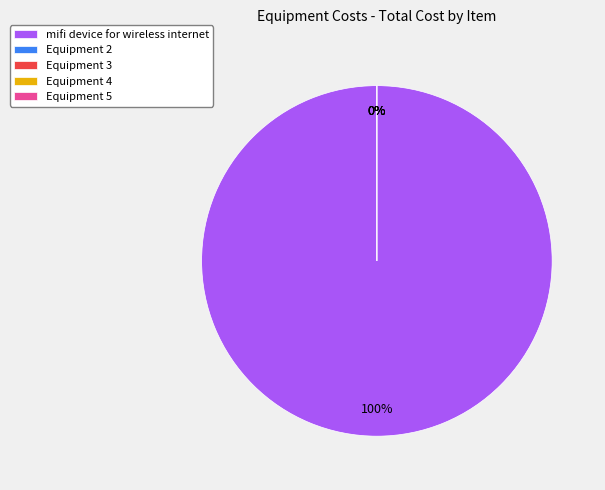

What is the majority slice?

mifi device for wireless internet